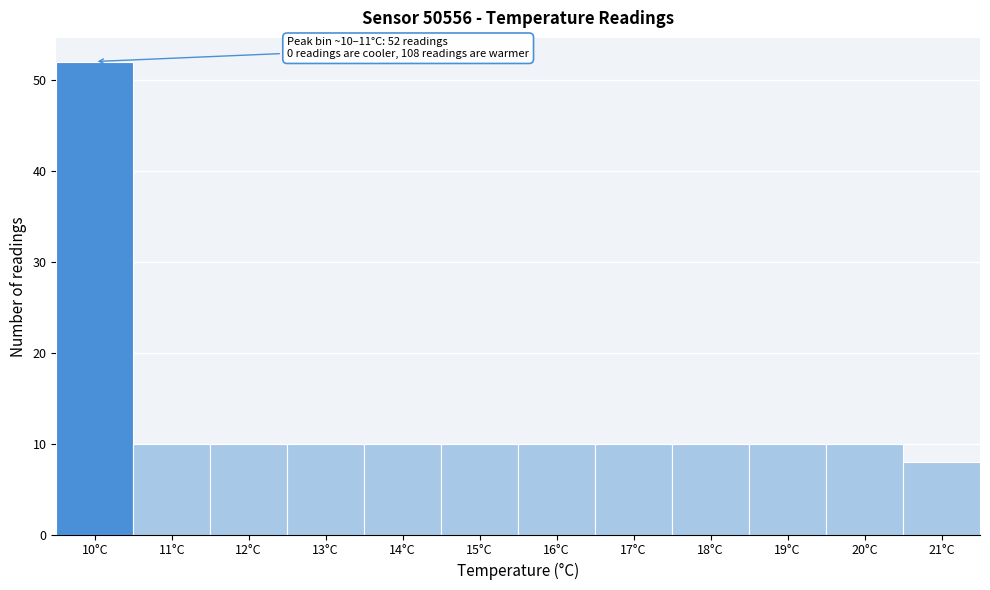

Reading left to right, transcribe all the data shown in this chart.

52	10	10	10	10	10	10	10	10	10	10	8